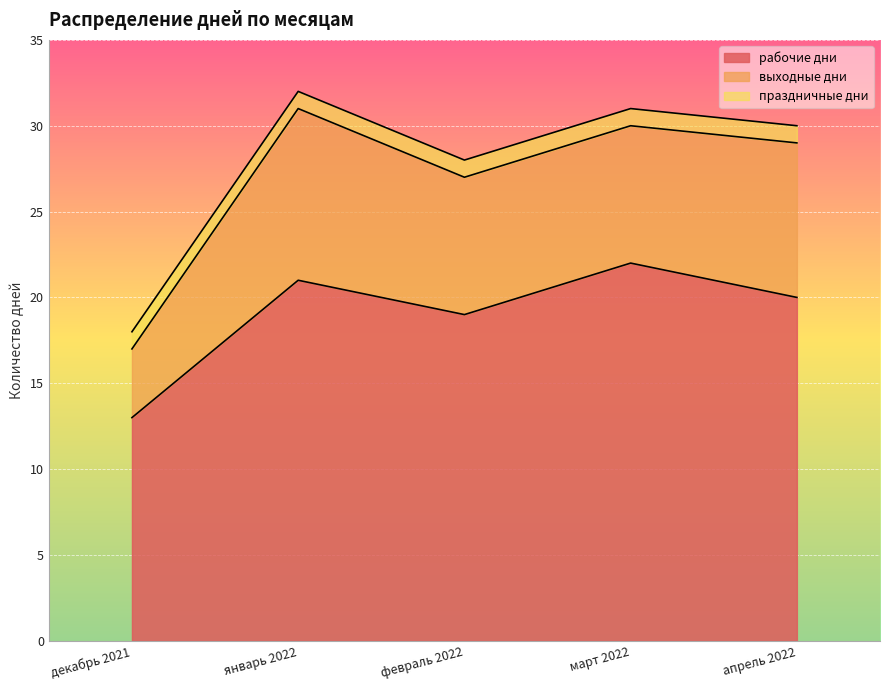

Which series has the largest range (max minus min)?

рабочие дни